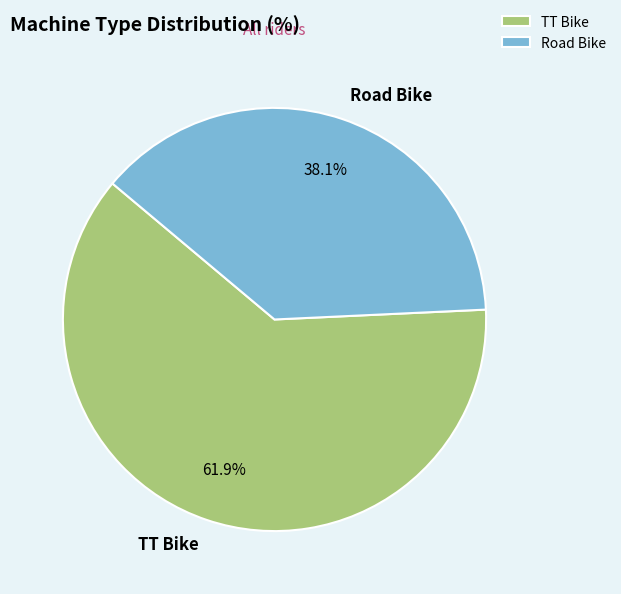

To the nearest percent, what is the average slice percentage?

50%